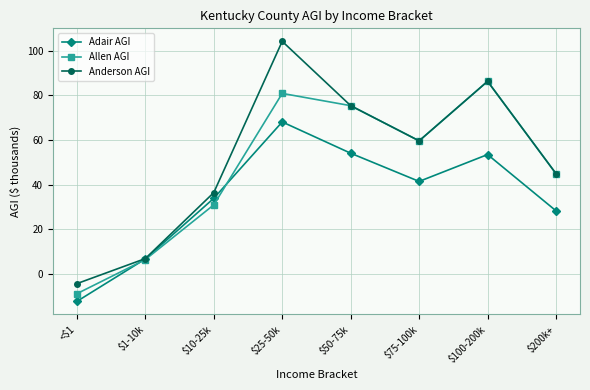

Which series has the largest range (max minus min)?

Anderson AGI